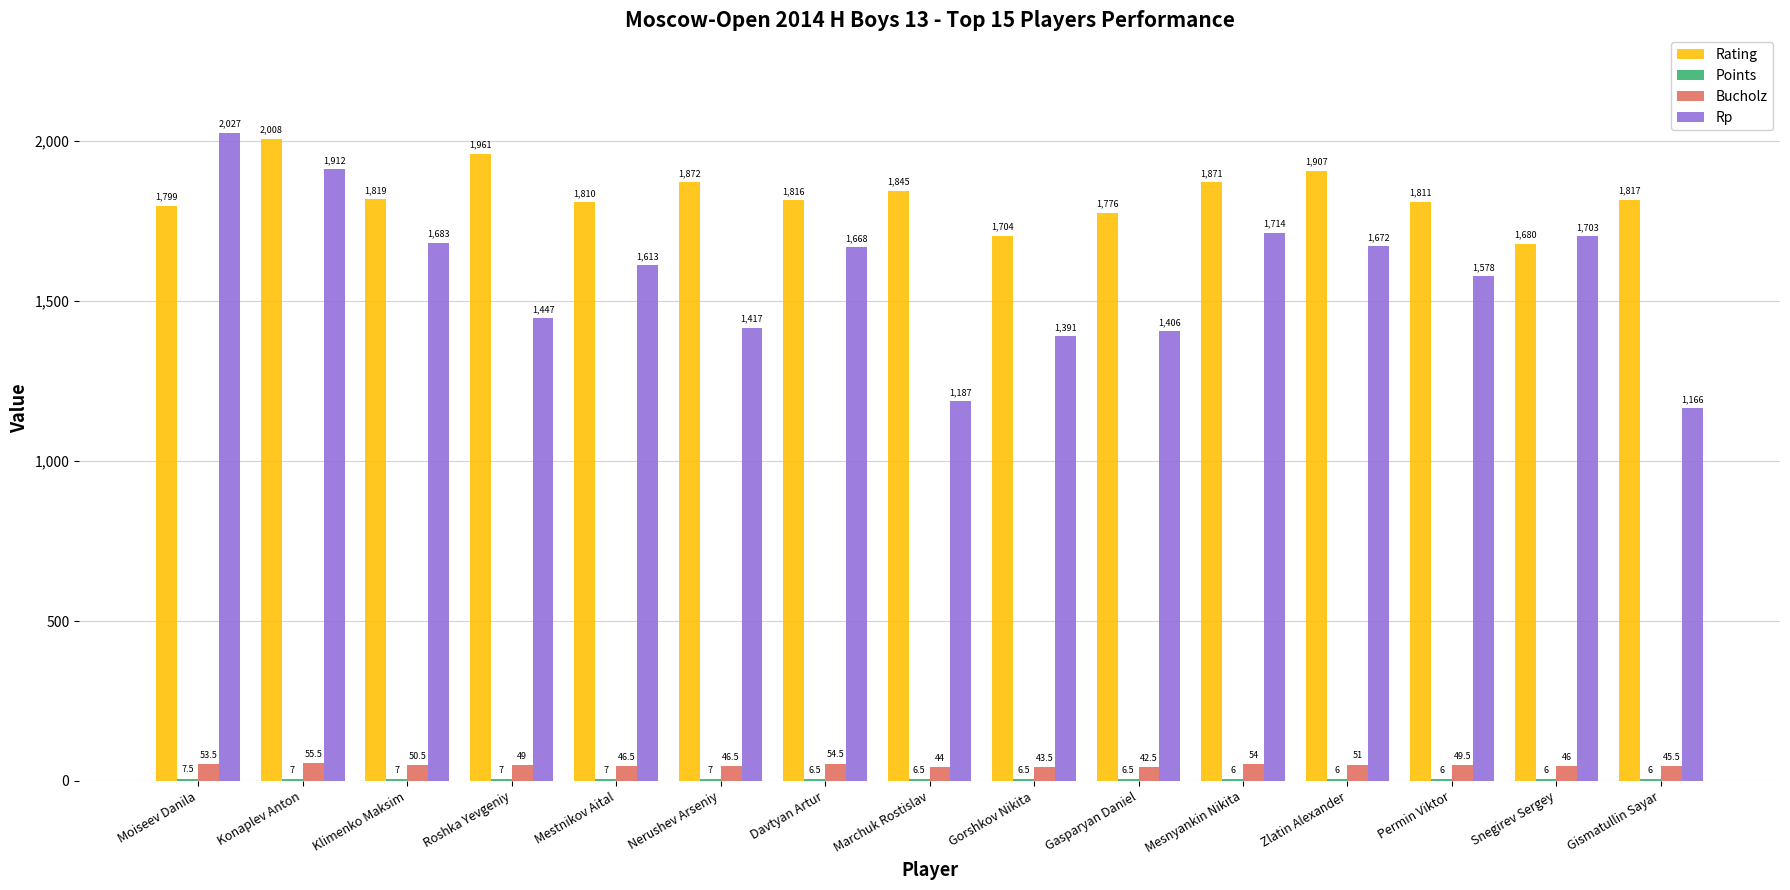

At which category is the sum across all series the highest?

Konaplev Anton